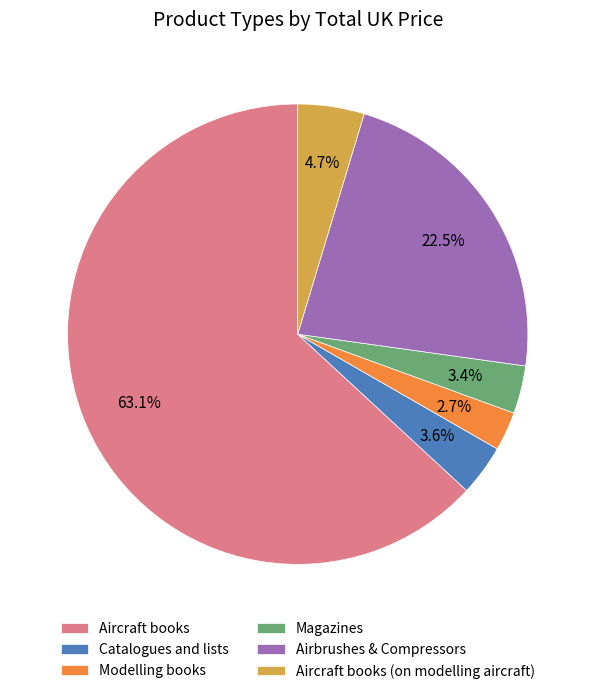

What is the ratio of the value at Modelling books to the value at Magazines?

0.8